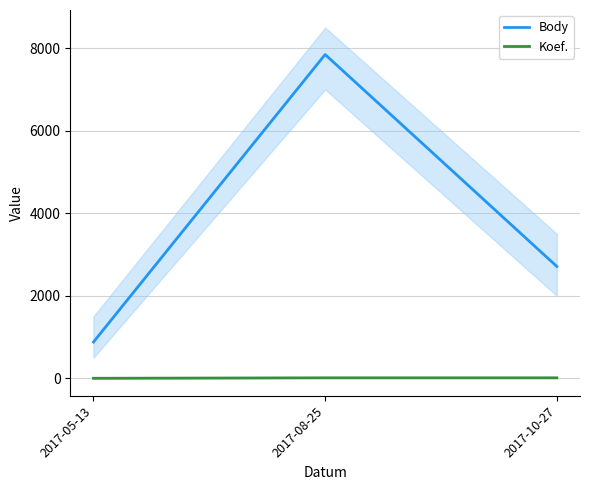

What value does the Body series have at 2017-10-27, to the nearest 50?

2700